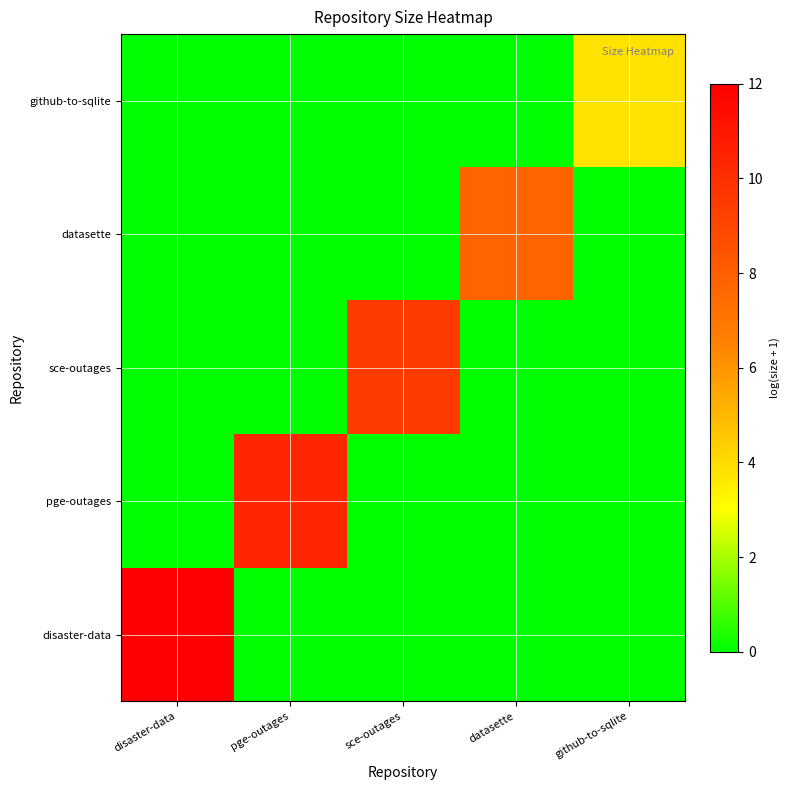

Which label corresponds to the smallest value in the chart?

pge-outages